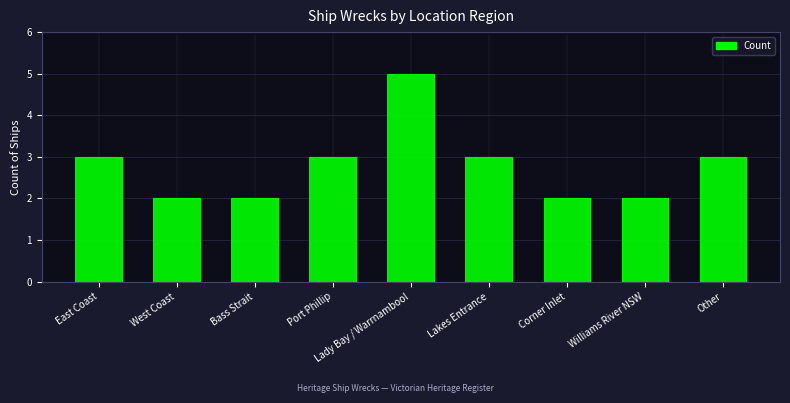

Is it true that the value at Lady Bay / Warrnambool is 5?

True